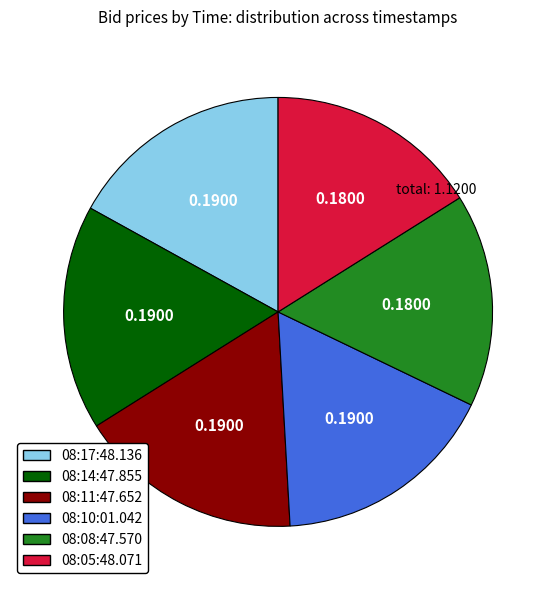

Is the sum of 08:14:47.855 and 08:11:47.652 greater than half?

No